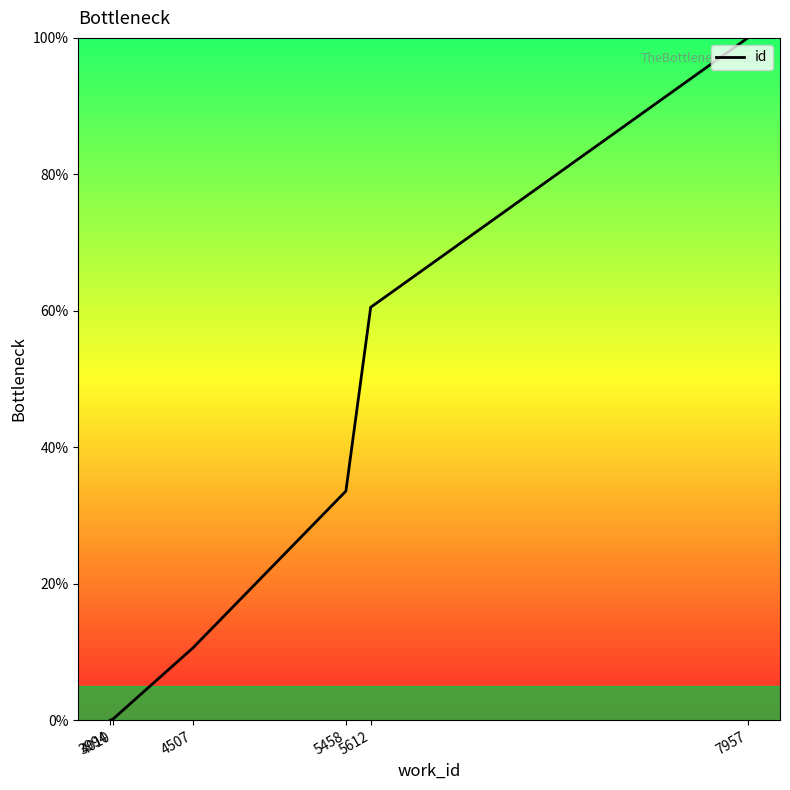

What is the sum of all values?

204.8